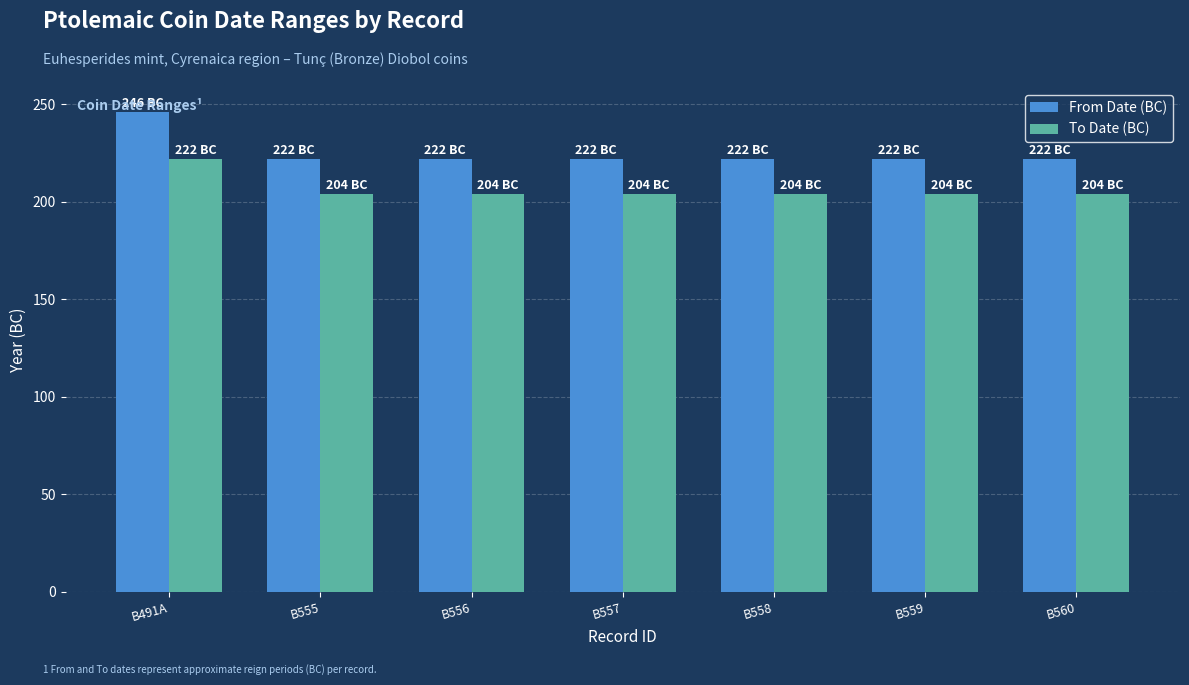

What are all the series names shown in the legend?

From Date (BC), To Date (BC)